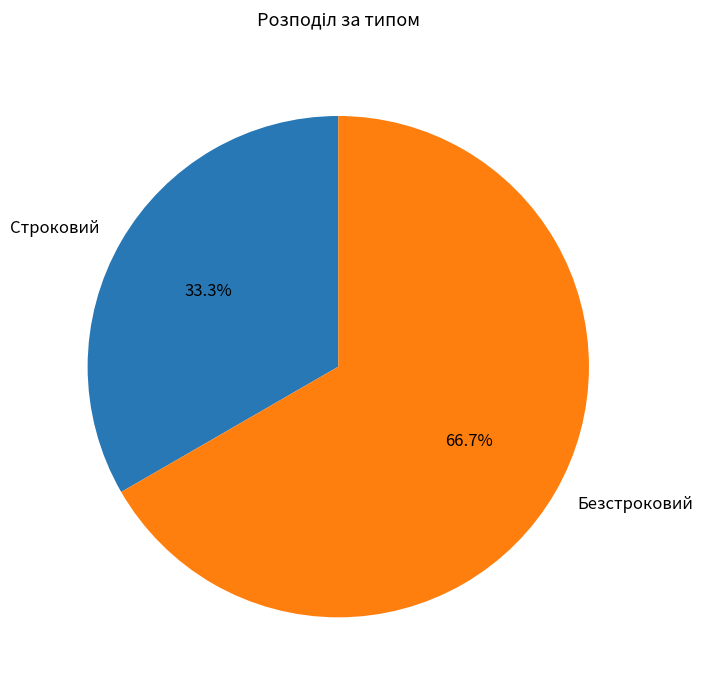

Does Строковий represent more than half of the total?

No